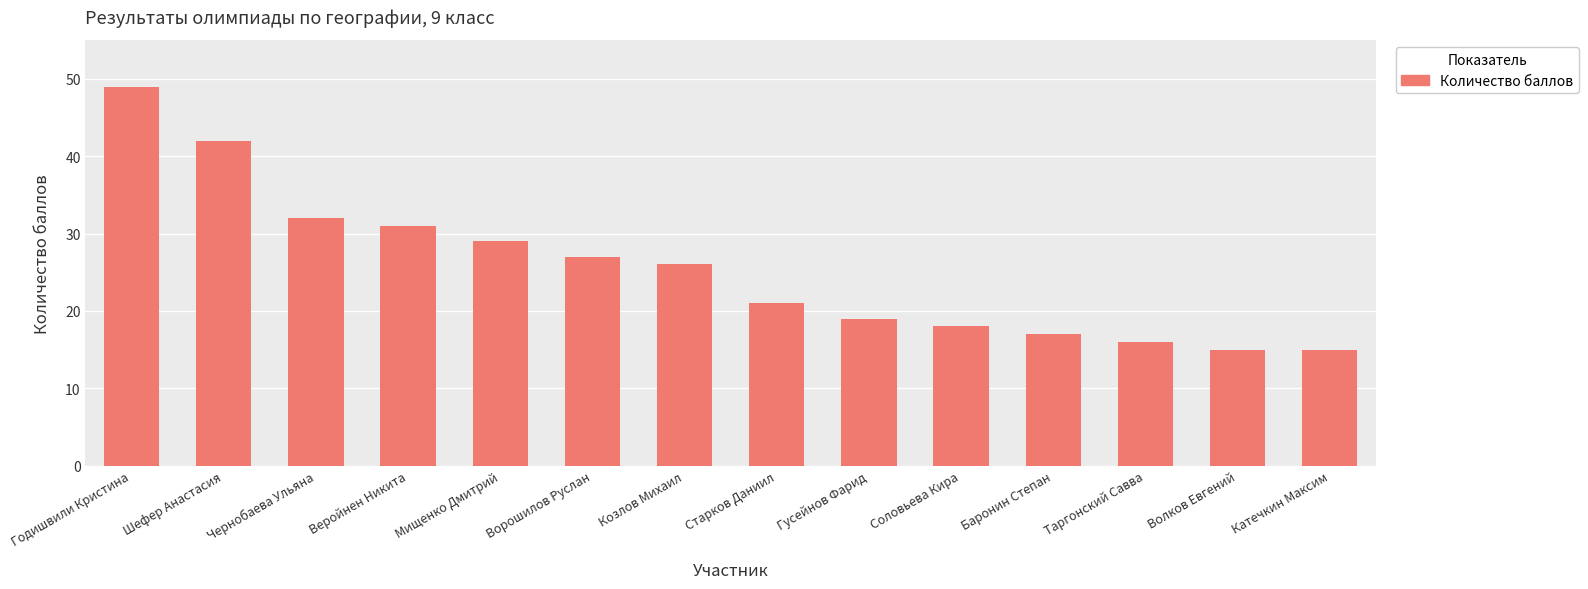

Does the chart contain any negative values?

No